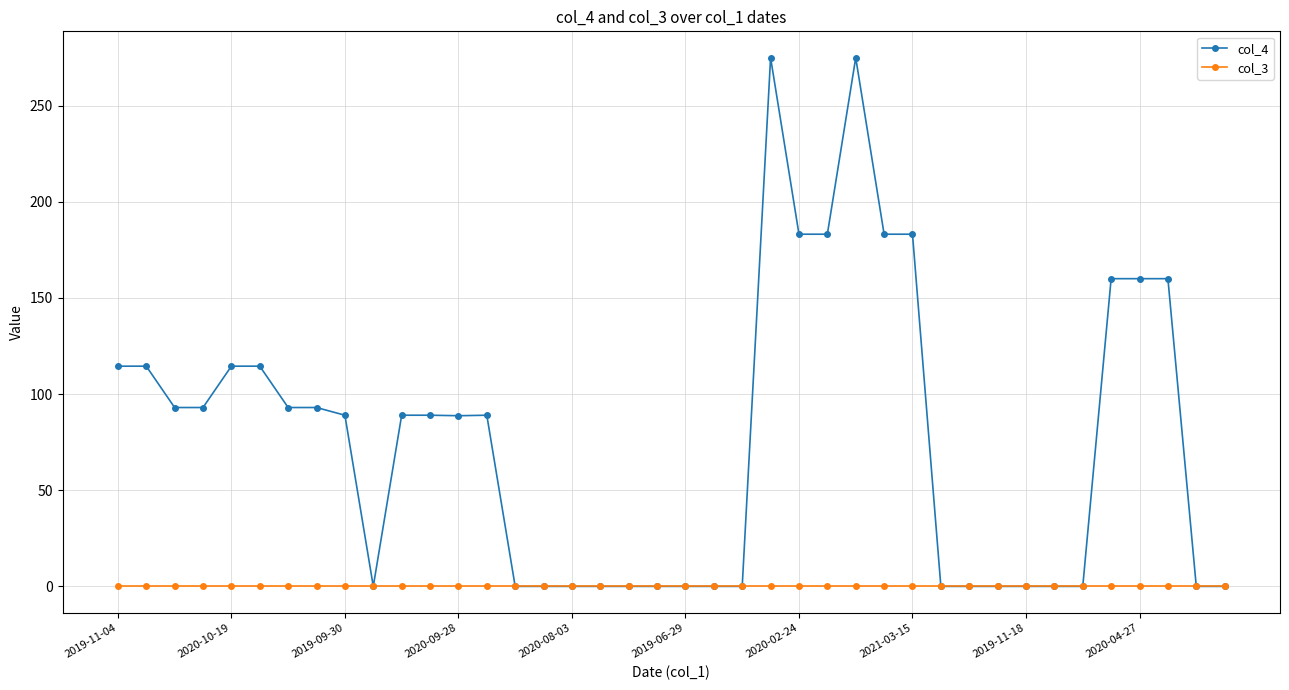

Rank the series by their maximum value, from lowest to highest.

col_3, col_4